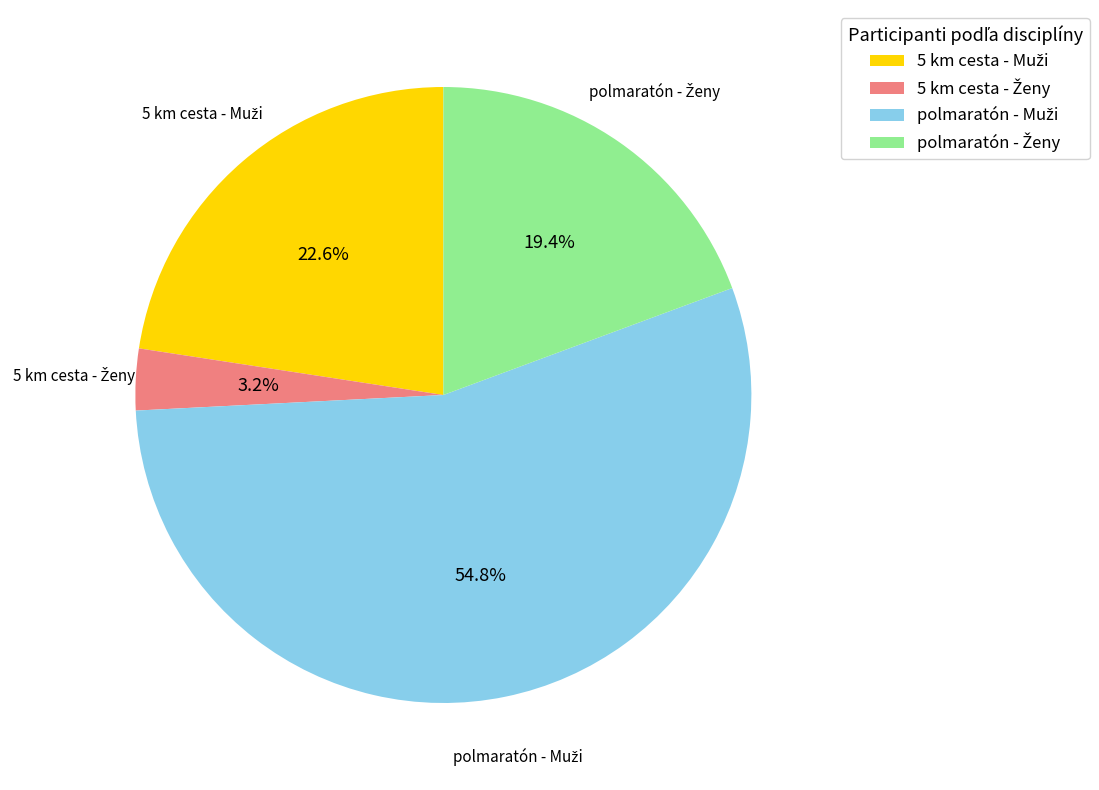

Is there a majority slice in this chart?

Yes